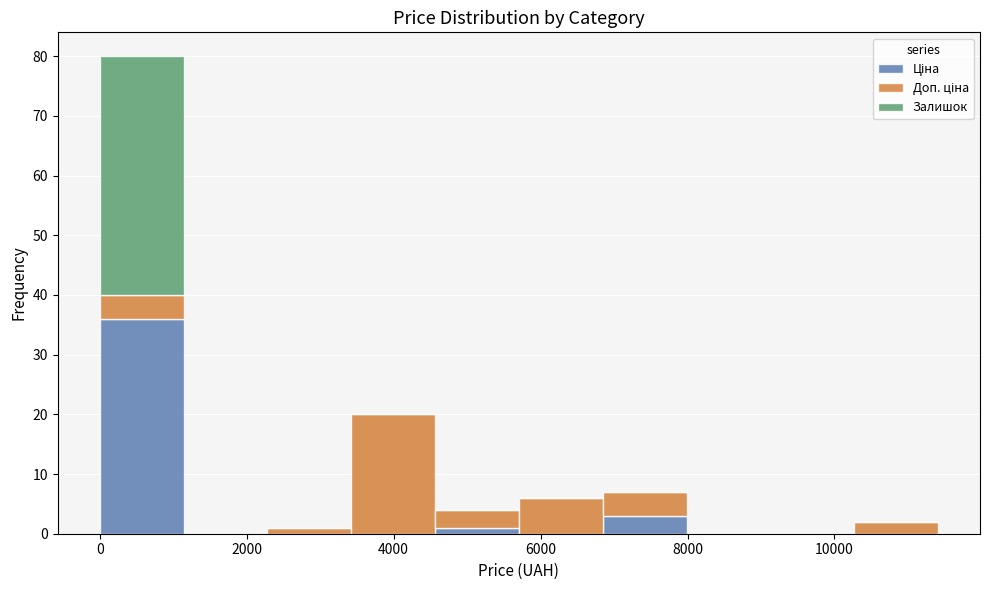

What is the total height of the stacked bar covering 0 to 1200 on the x-axis? Neither the bar edges nor the heights are printed on the chart, so give them approximately, as read against the axes.

80